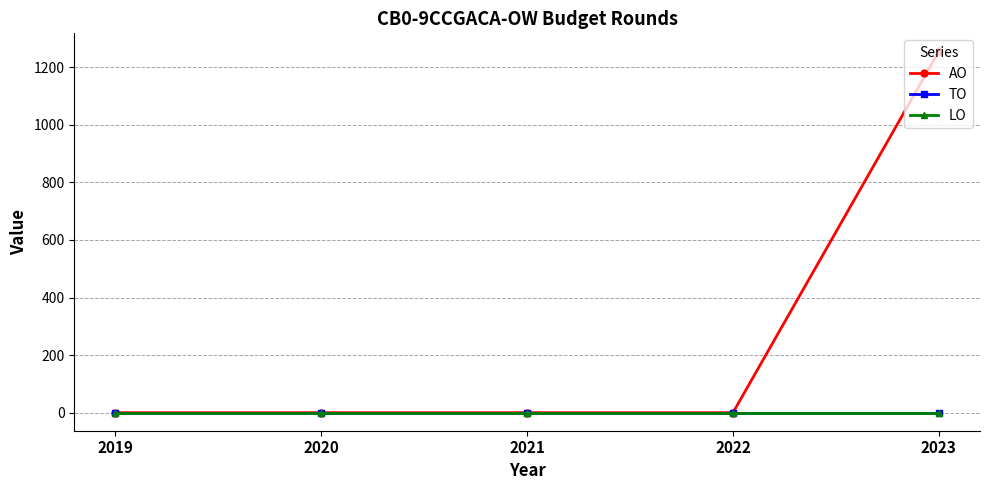

Which label corresponds to the largest value in the chart?

2023